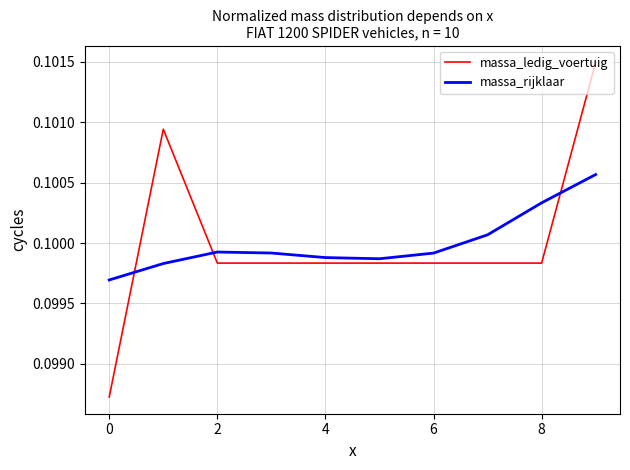

Which series has the largest range (max minus min)?

massa_ledig_voertuig